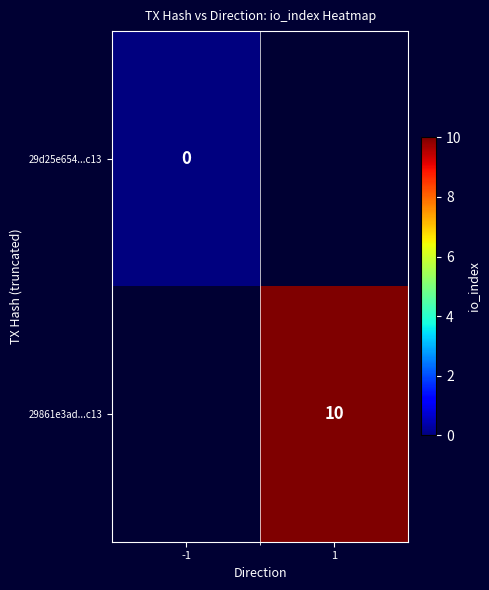

The value of 29861e3ad...c13 at 1 is 10. True or false?

True